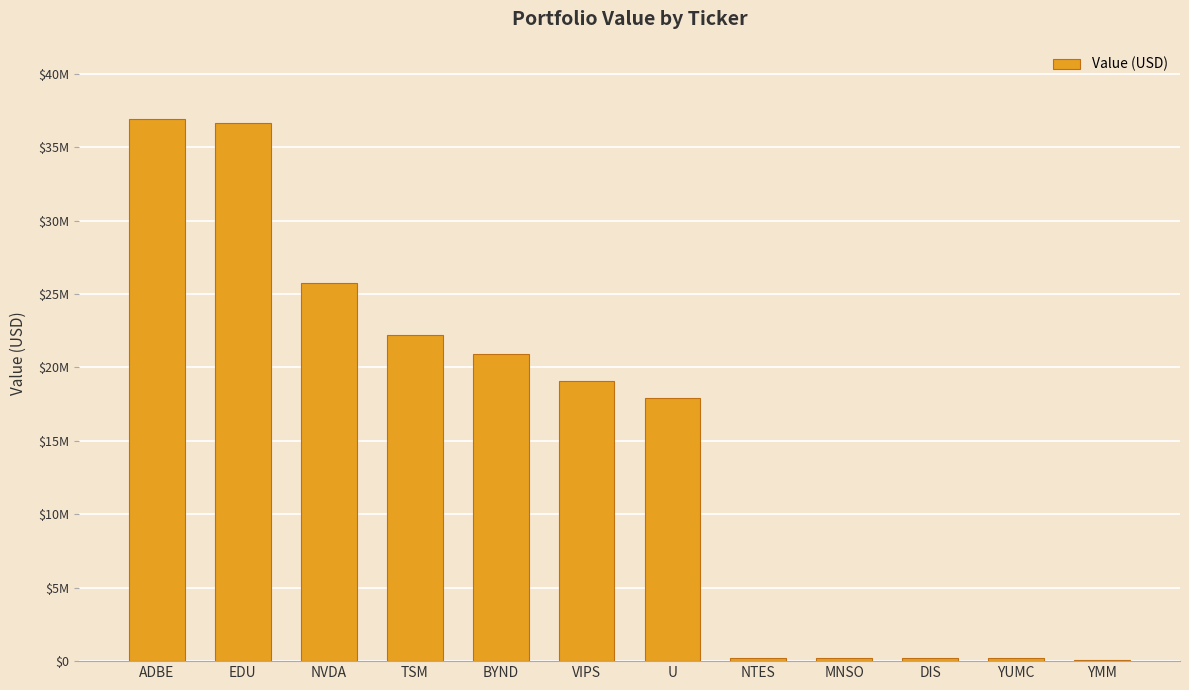

What is the average value?

15038250